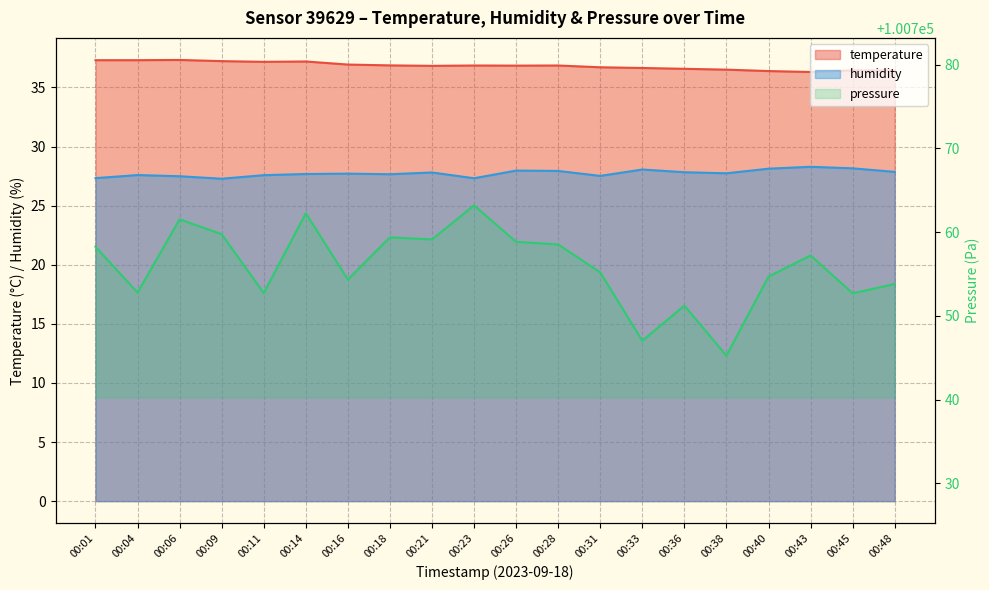

Rank the series at 00:48 from lowest to highest value.

humidity, temperature, pressure_norm